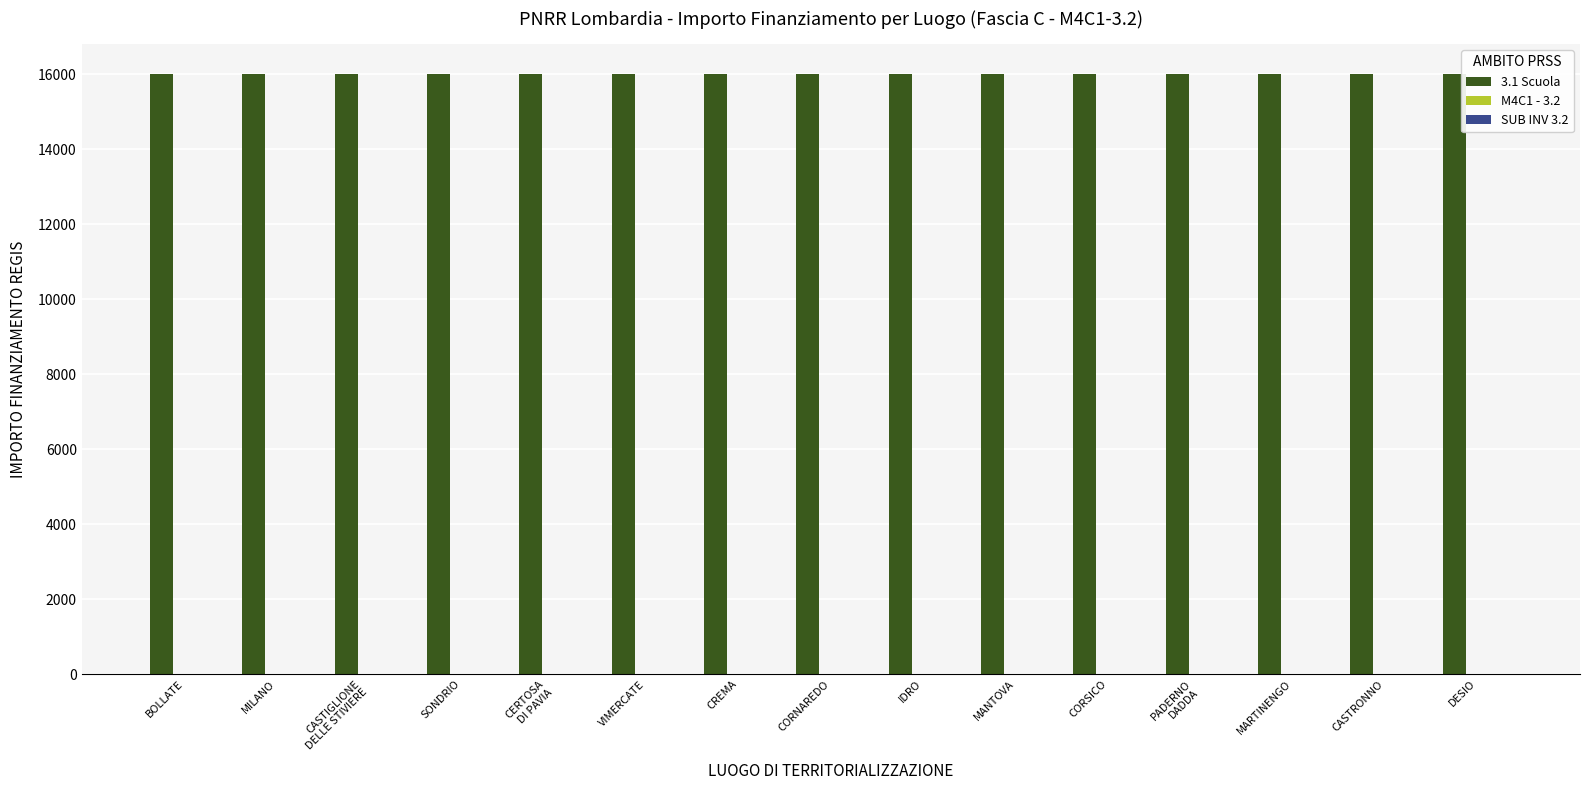

What is the greatest value displayed?

16000.0